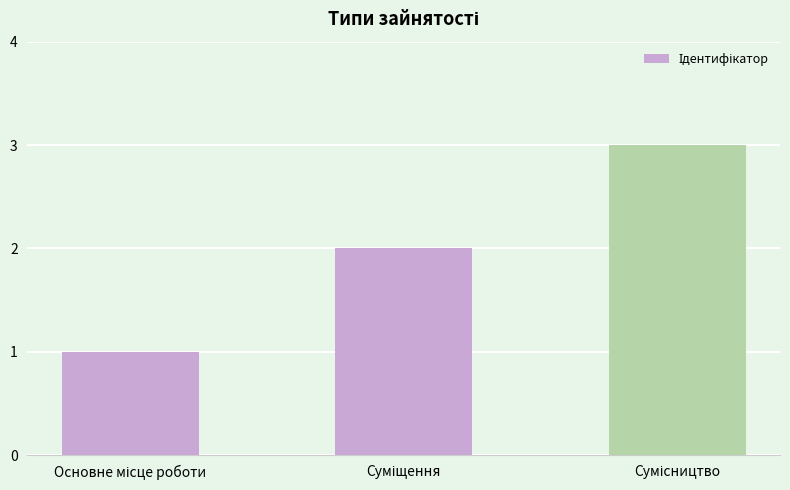

What is the greatest value displayed?

3